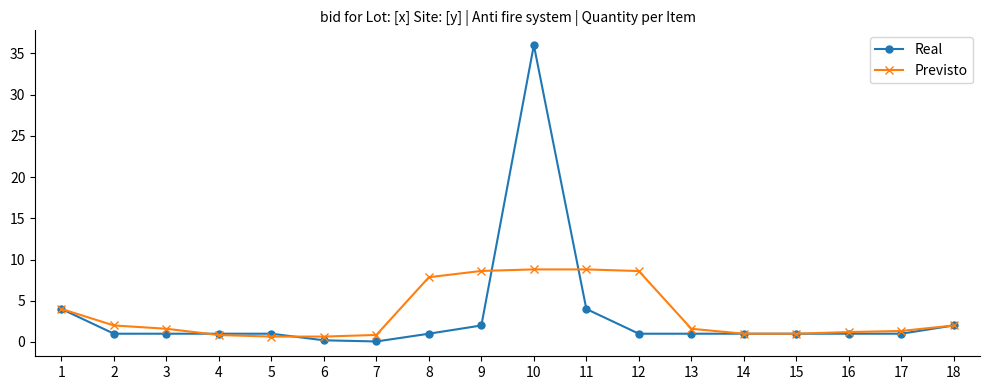

Does the chart have visible grid lines?

No